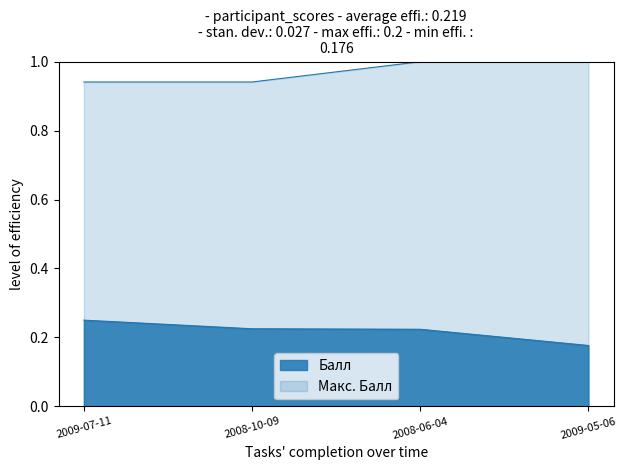

The chart shows a value of 0.4 at 2009-05-06. True or false?

False